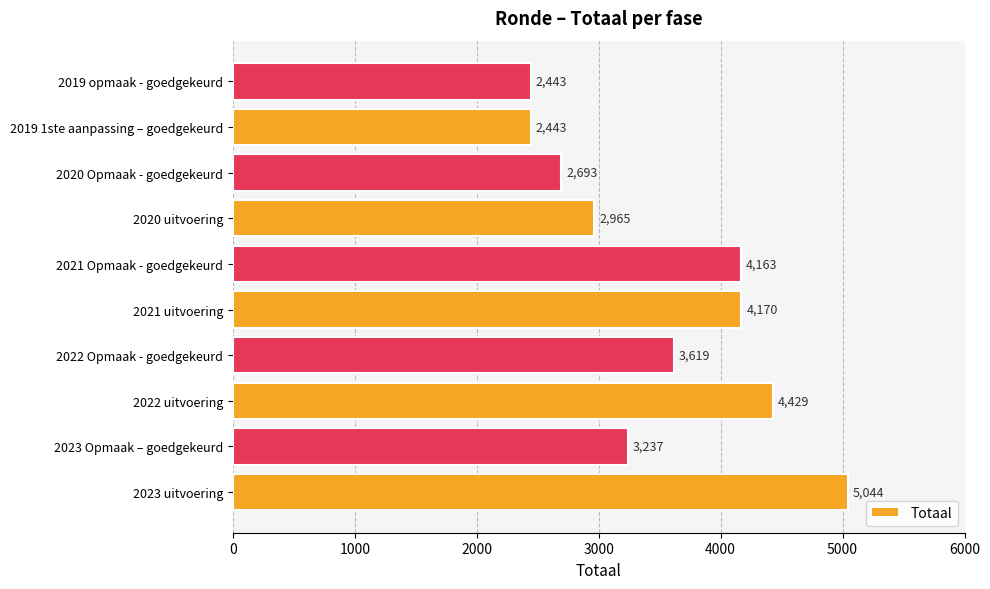

Between 2021 uitvoering and 2023 uitvoering, which is larger?

2023 uitvoering